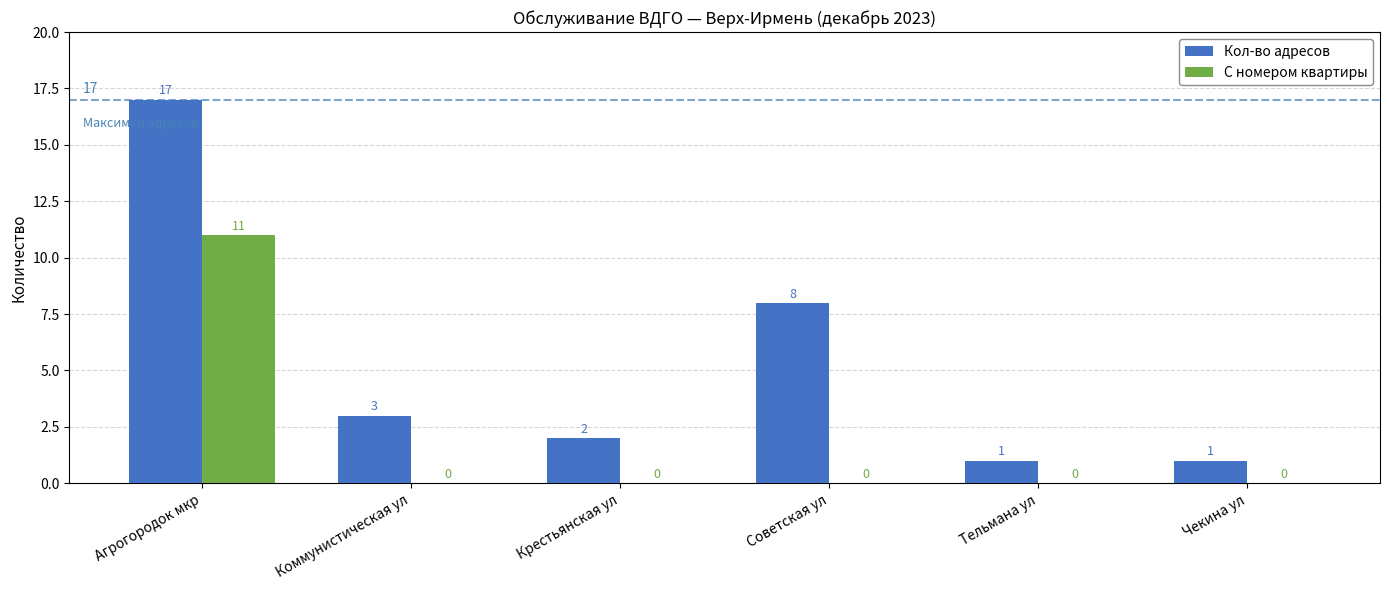

How many groups of bars are there?

6